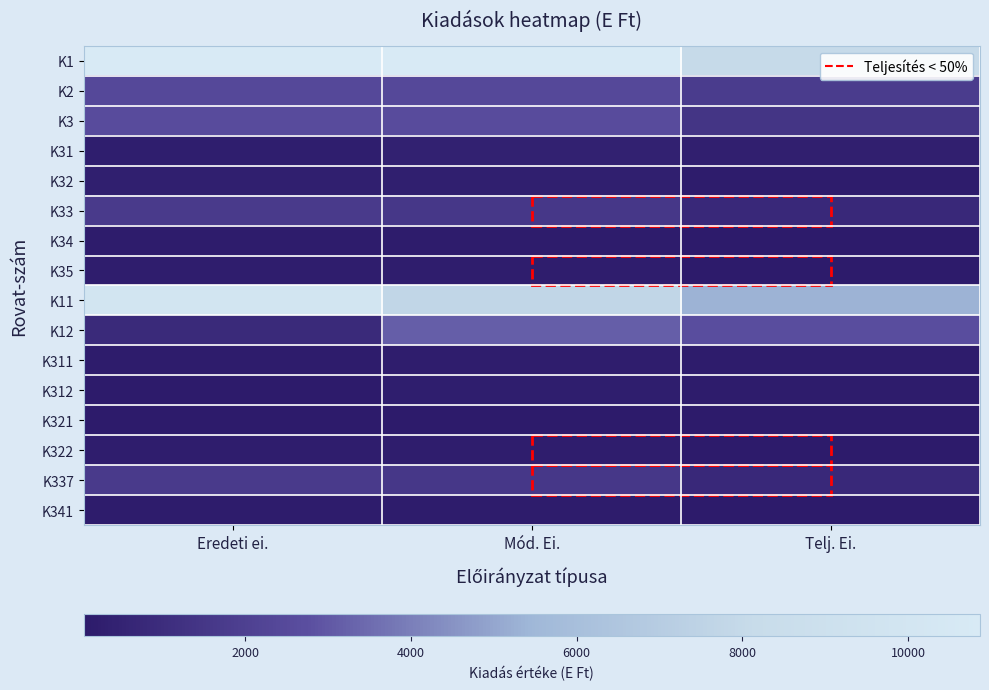

What is the smallest value displayed?

48